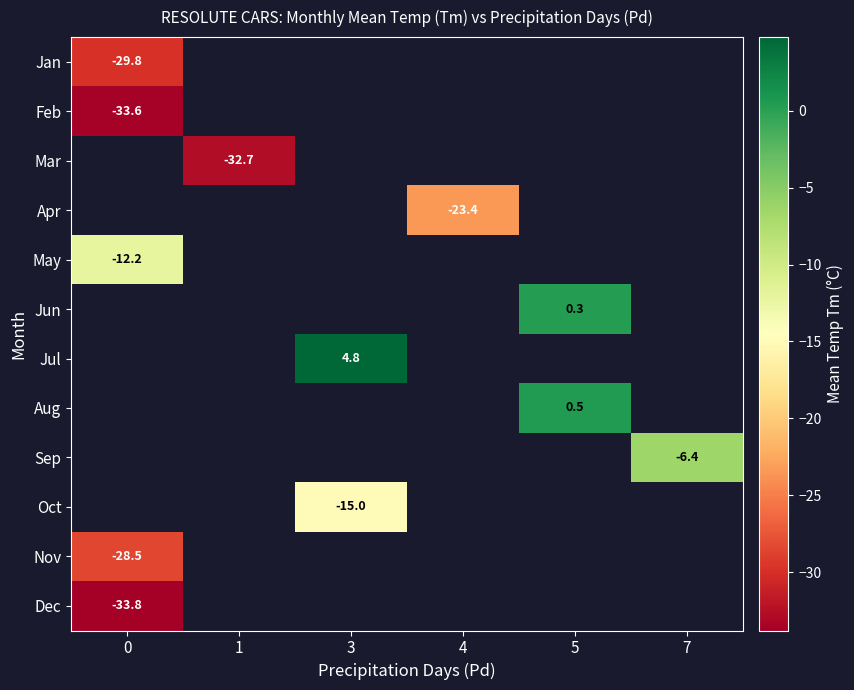

Count the number of categories in the chart.

6